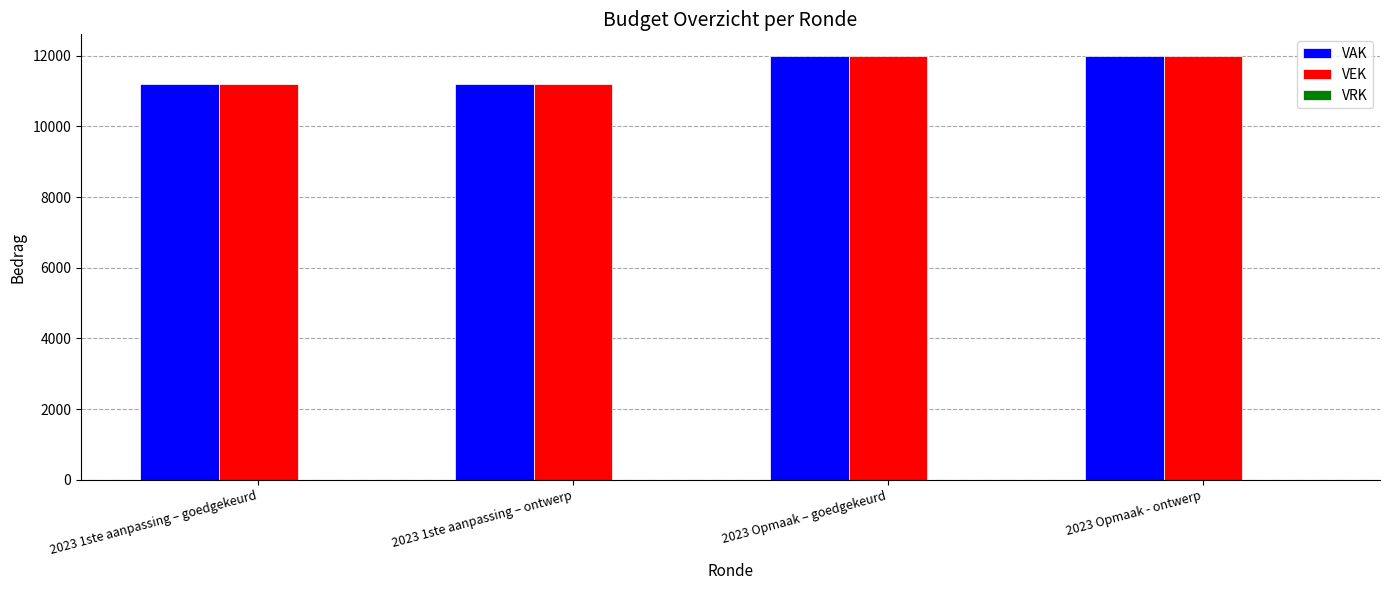

How many distinct data groups are displayed?

2